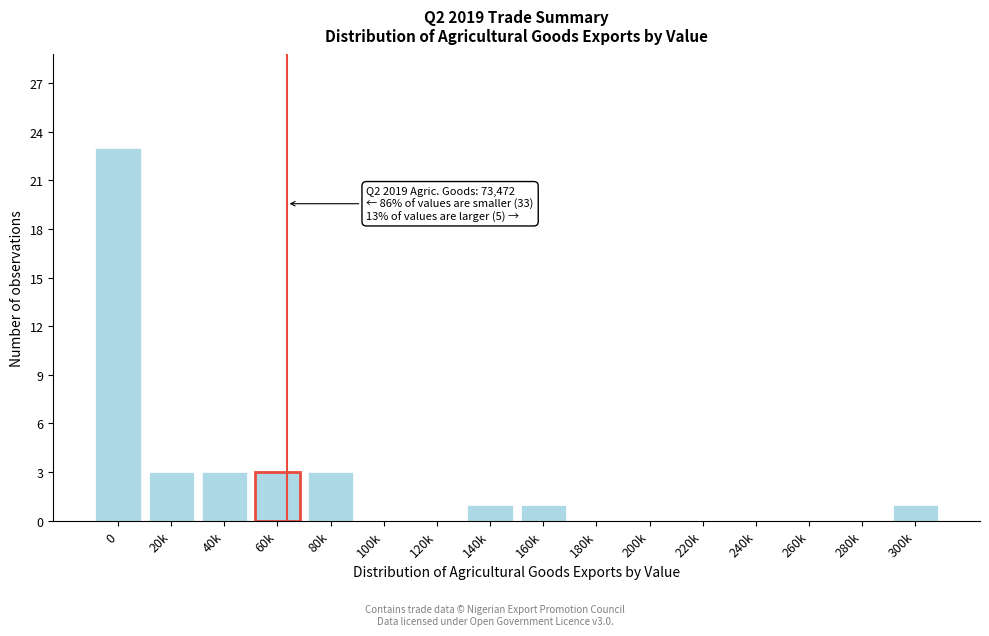

Reading left to right, what are all the values shown in this chart?

0=23	20k=3	40k=3	60k=3	80k=3	100k=0	120k=0	140k=1	160k=1	180k=0	200k=0	220k=0	240k=0	260k=0	280k=0	300k=1